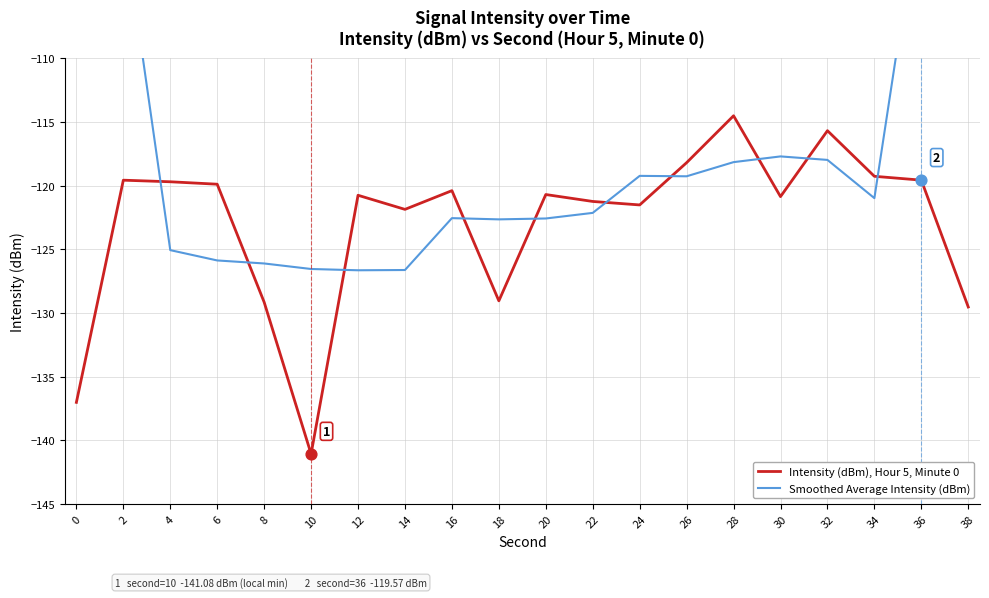

Which series contains the lowest Y value?

Intensity (dBm), Hour 5, Minute 0